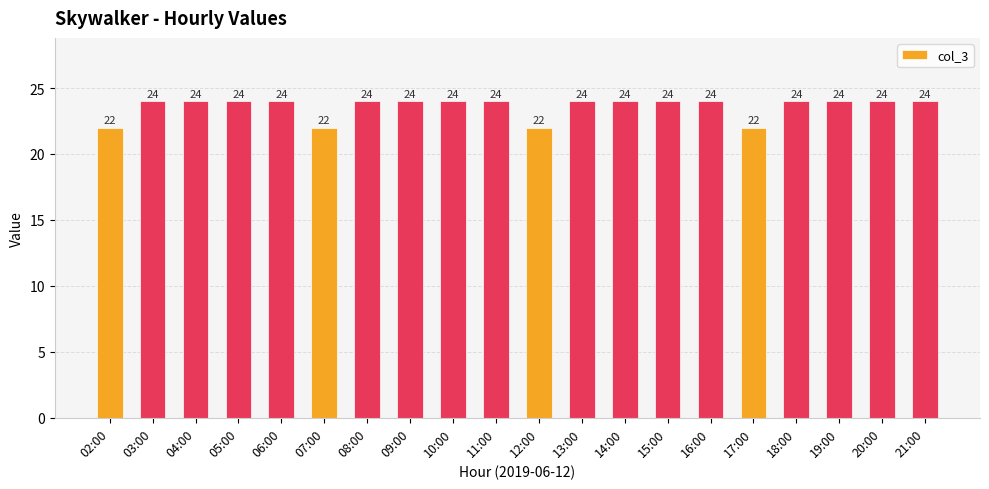

What is the greatest value displayed?

24